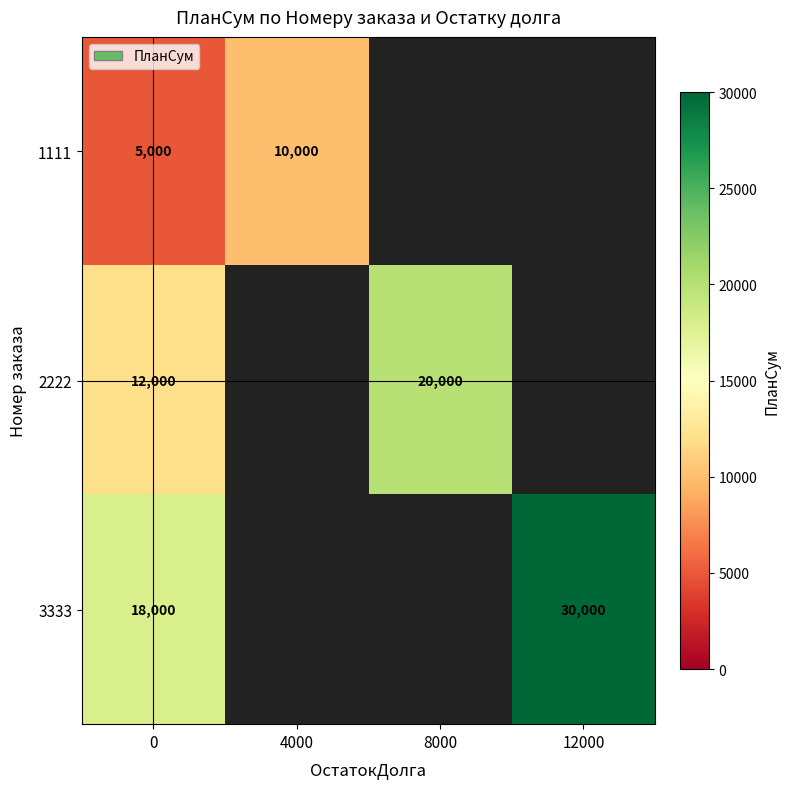

At 0, list the series in order from largest to smallest.

3333, 2222, 1111